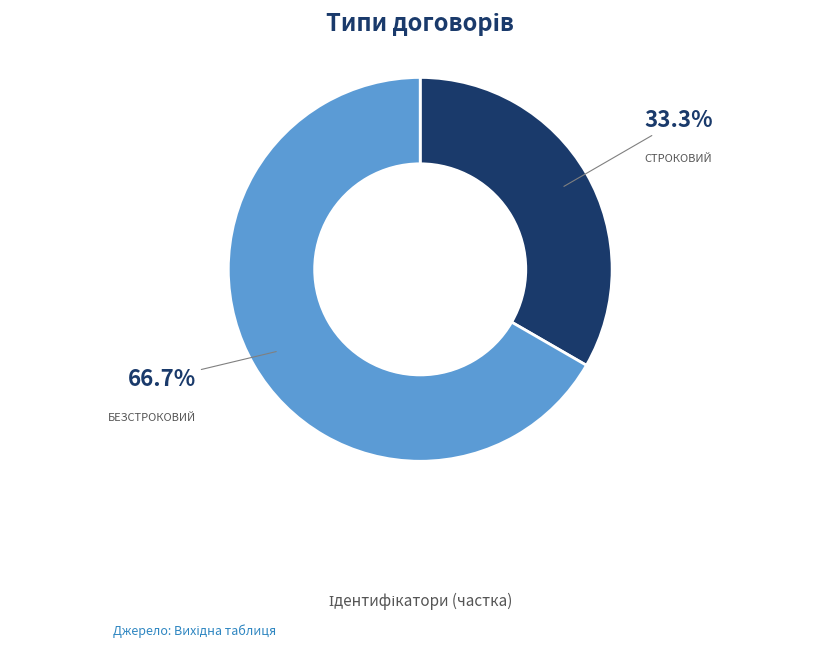

Is there a majority slice in this chart?

Yes